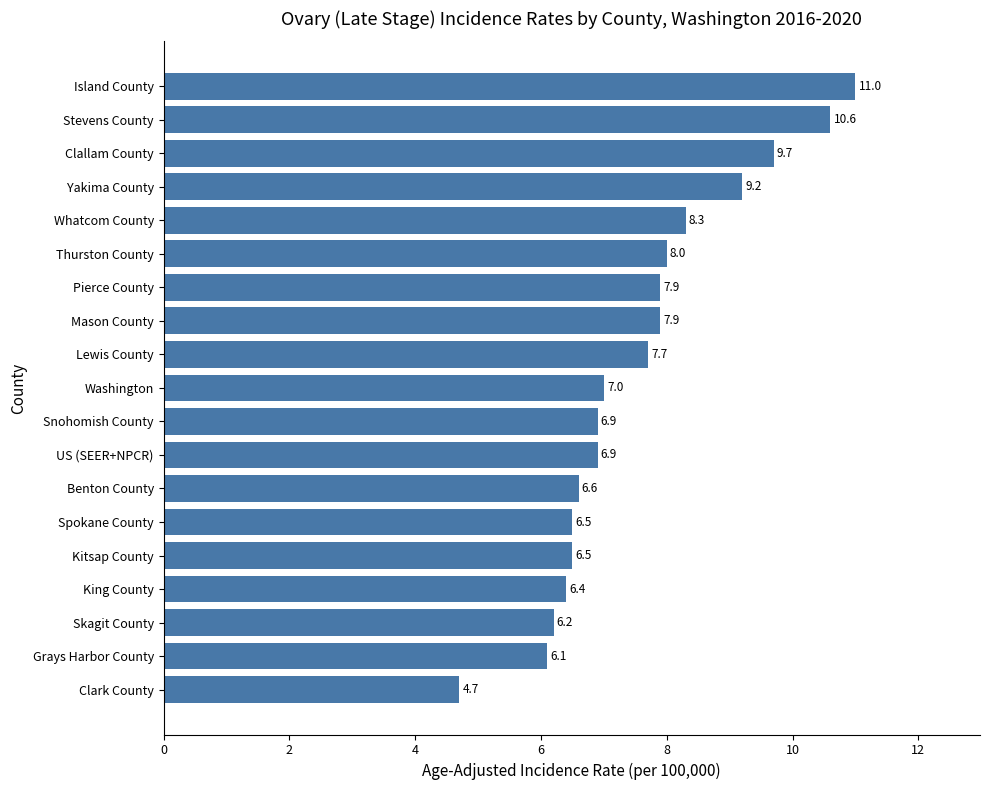

At which label is the value closest to 7?

Washington